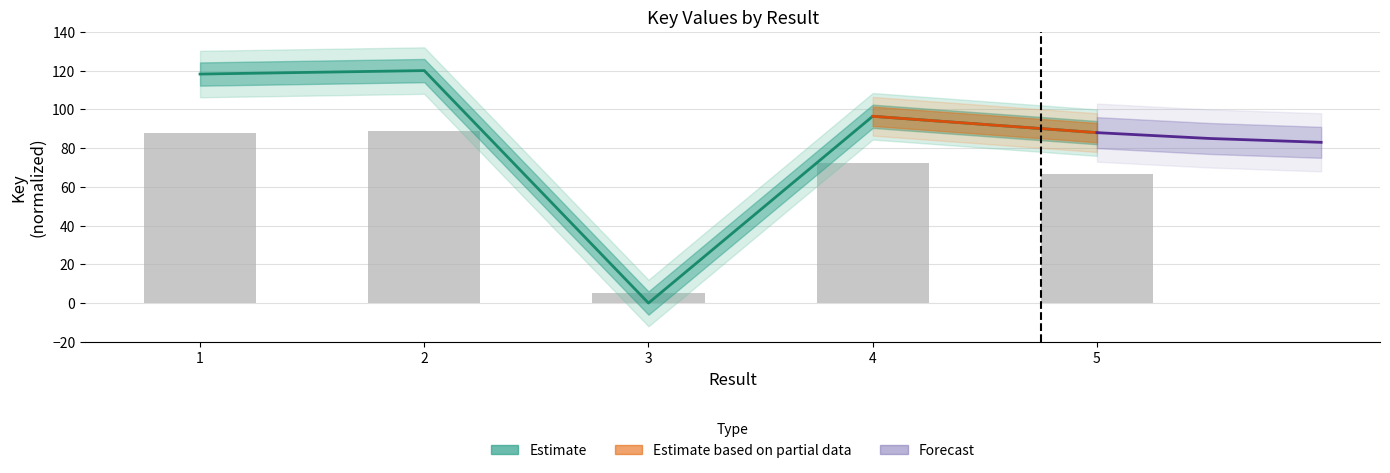

Are the bars horizontal?

No